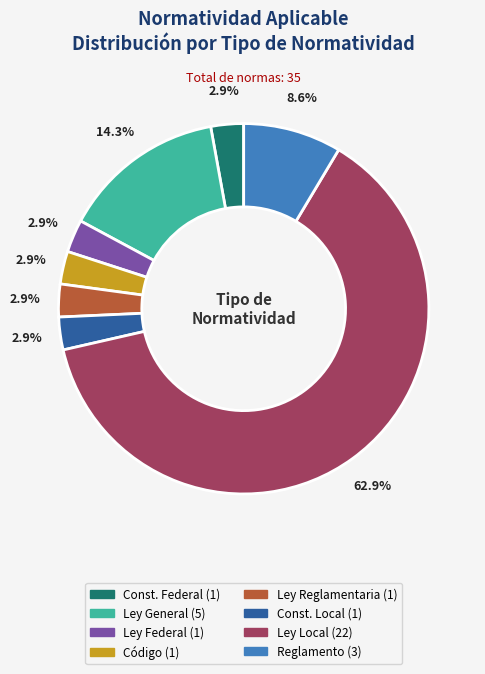

Does any single category account for the majority?

Yes